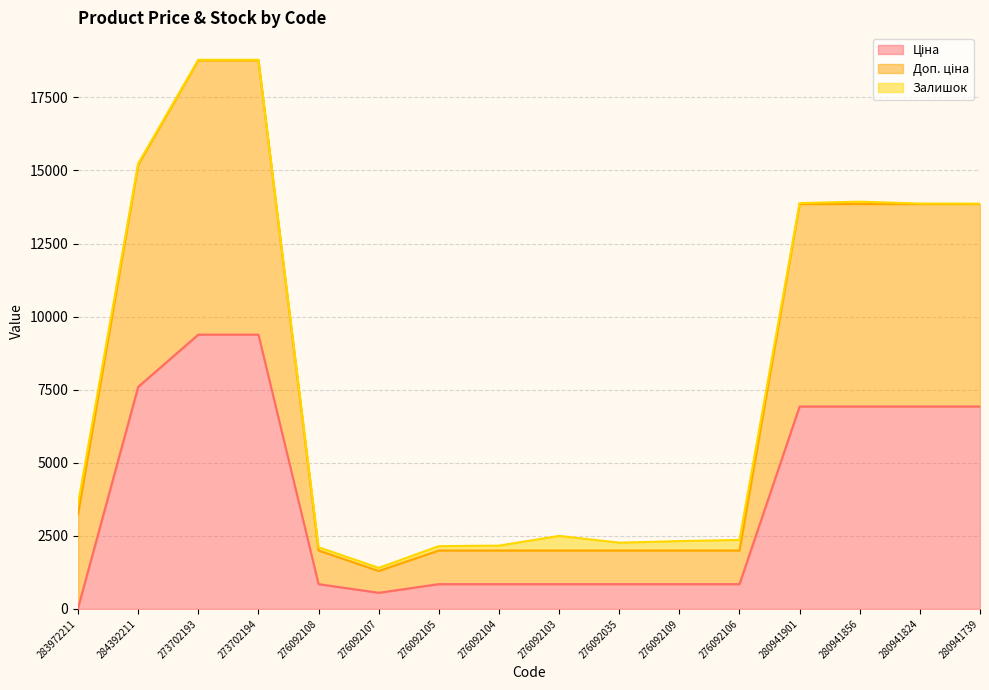

Where is the first local maximum for Доп. ціна?

273702194